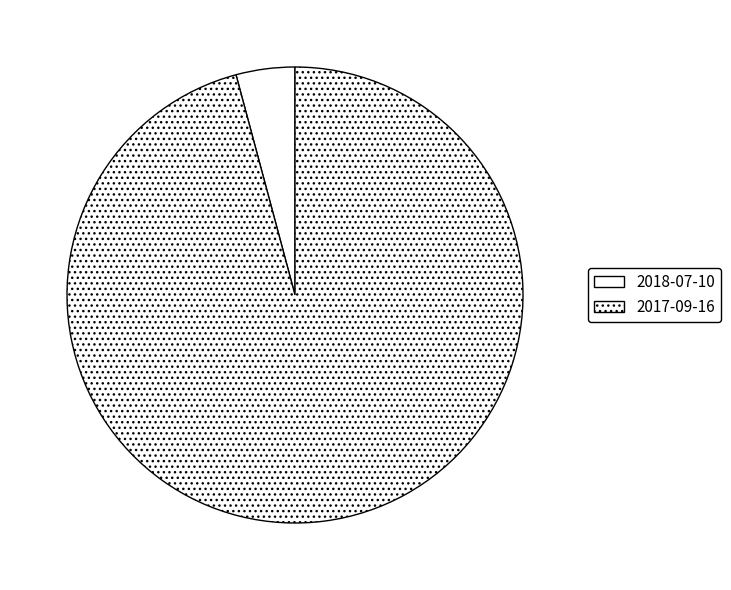

What is the total percentage of 2017-09-16 and 2018-07-10?

100.0%